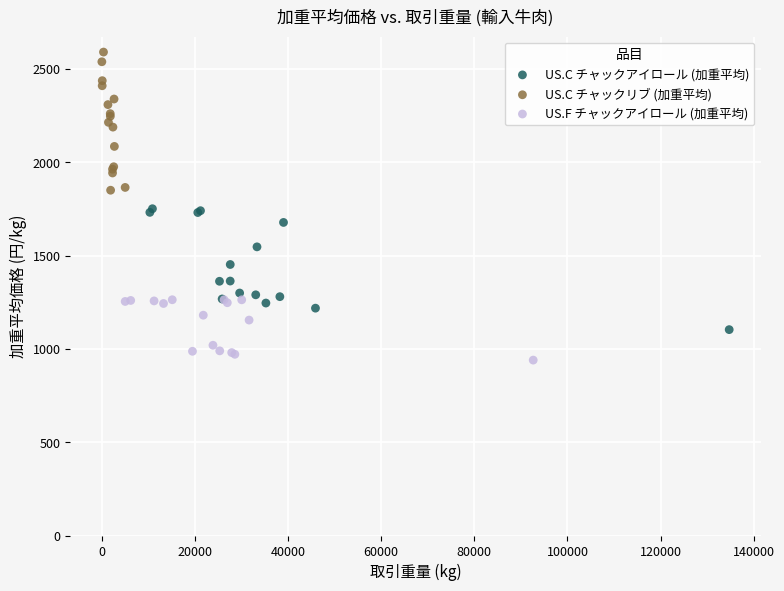

What are all the series names shown in the legend?

US.C チャックアイロール (加重平均), US.C チャックリブ (加重平均), US.F チャックアイロール (加重平均)